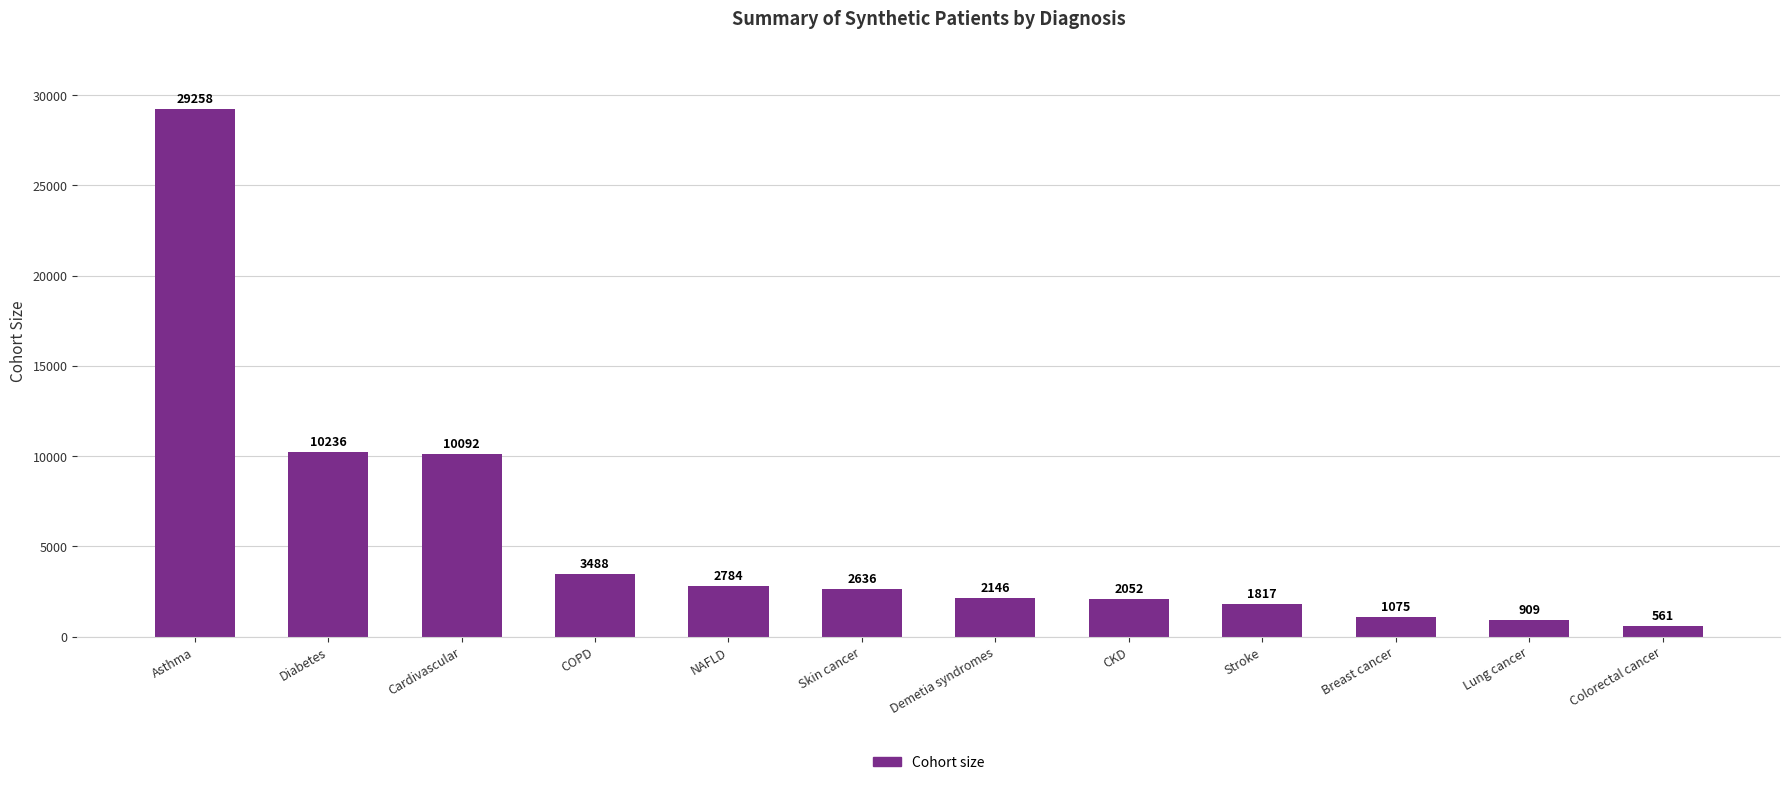

Does the chart contain stacked bars?

No